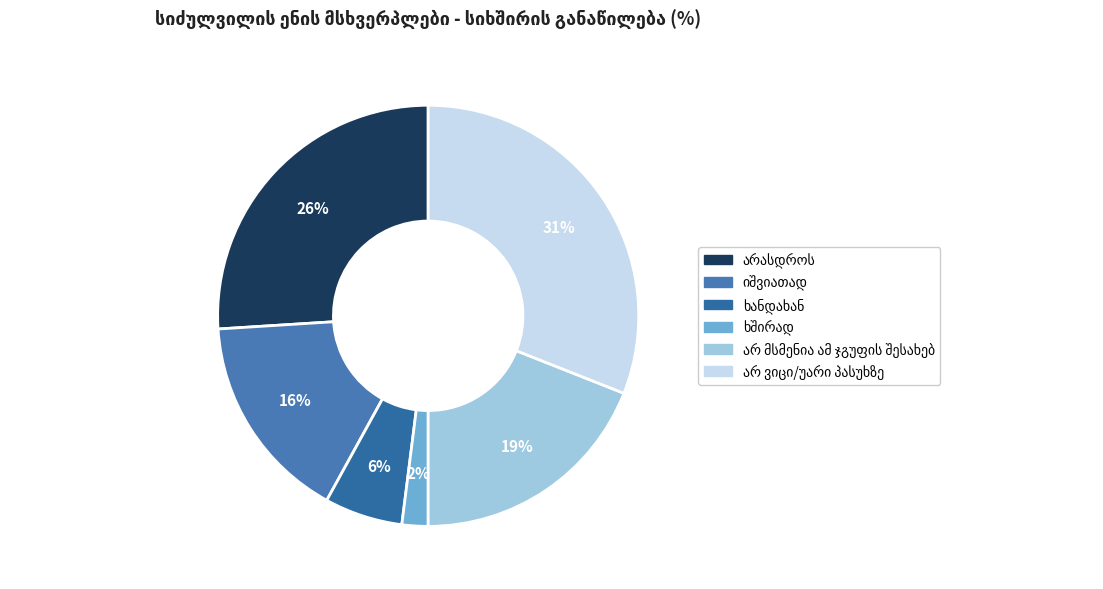

What is the ratio of the value at ხანდახან to the value at იშვიათად?

0.4